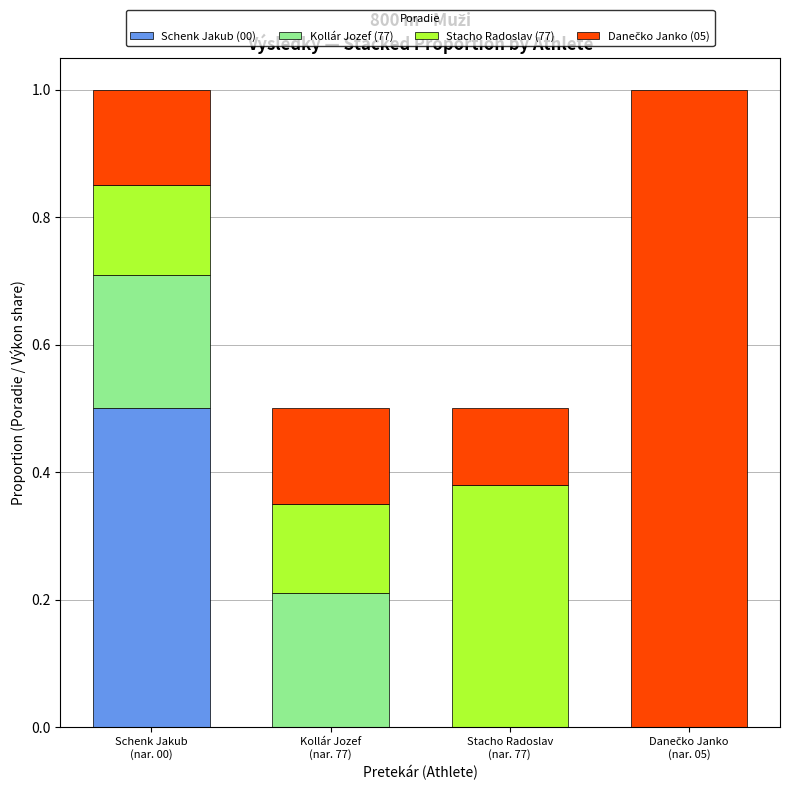

What is the sum of all Schenk Jakub (00) values?

0.5